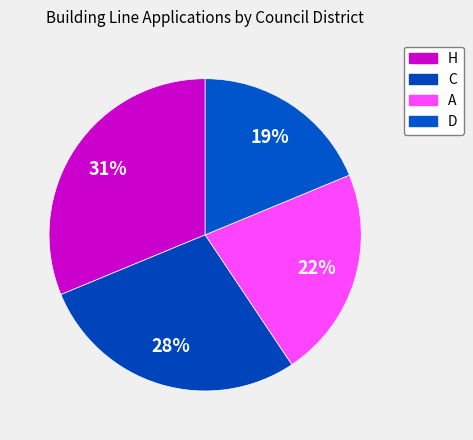

What is the largest slice in the pie chart?

H